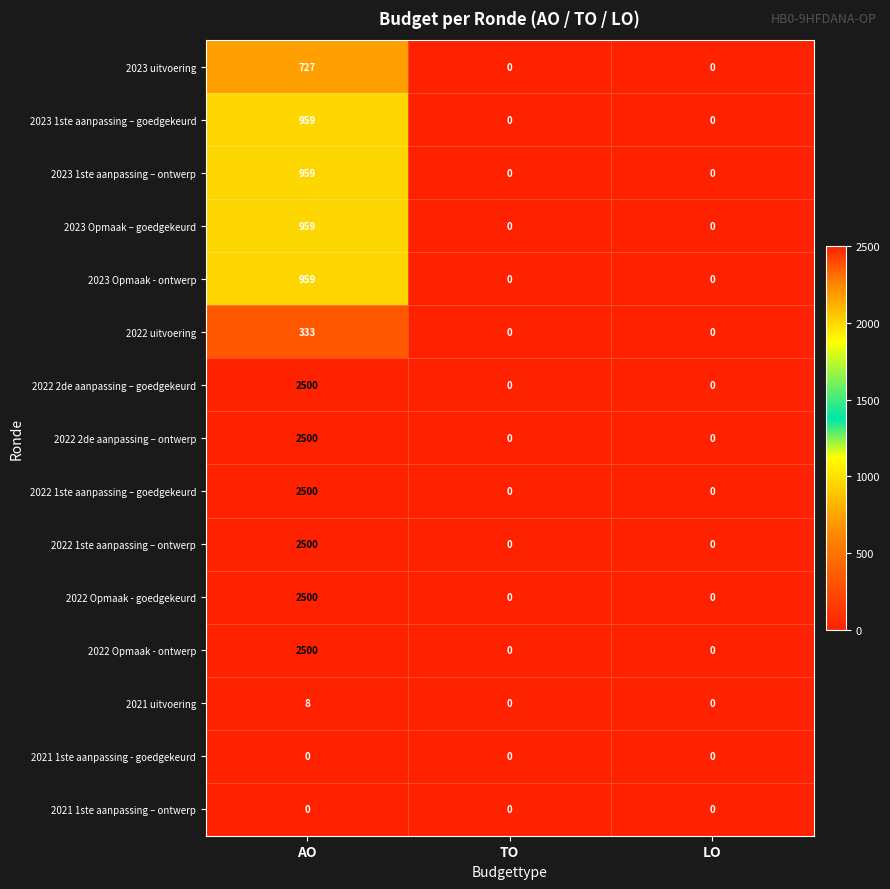

At how many categories does at least one series exceed 2056?

1